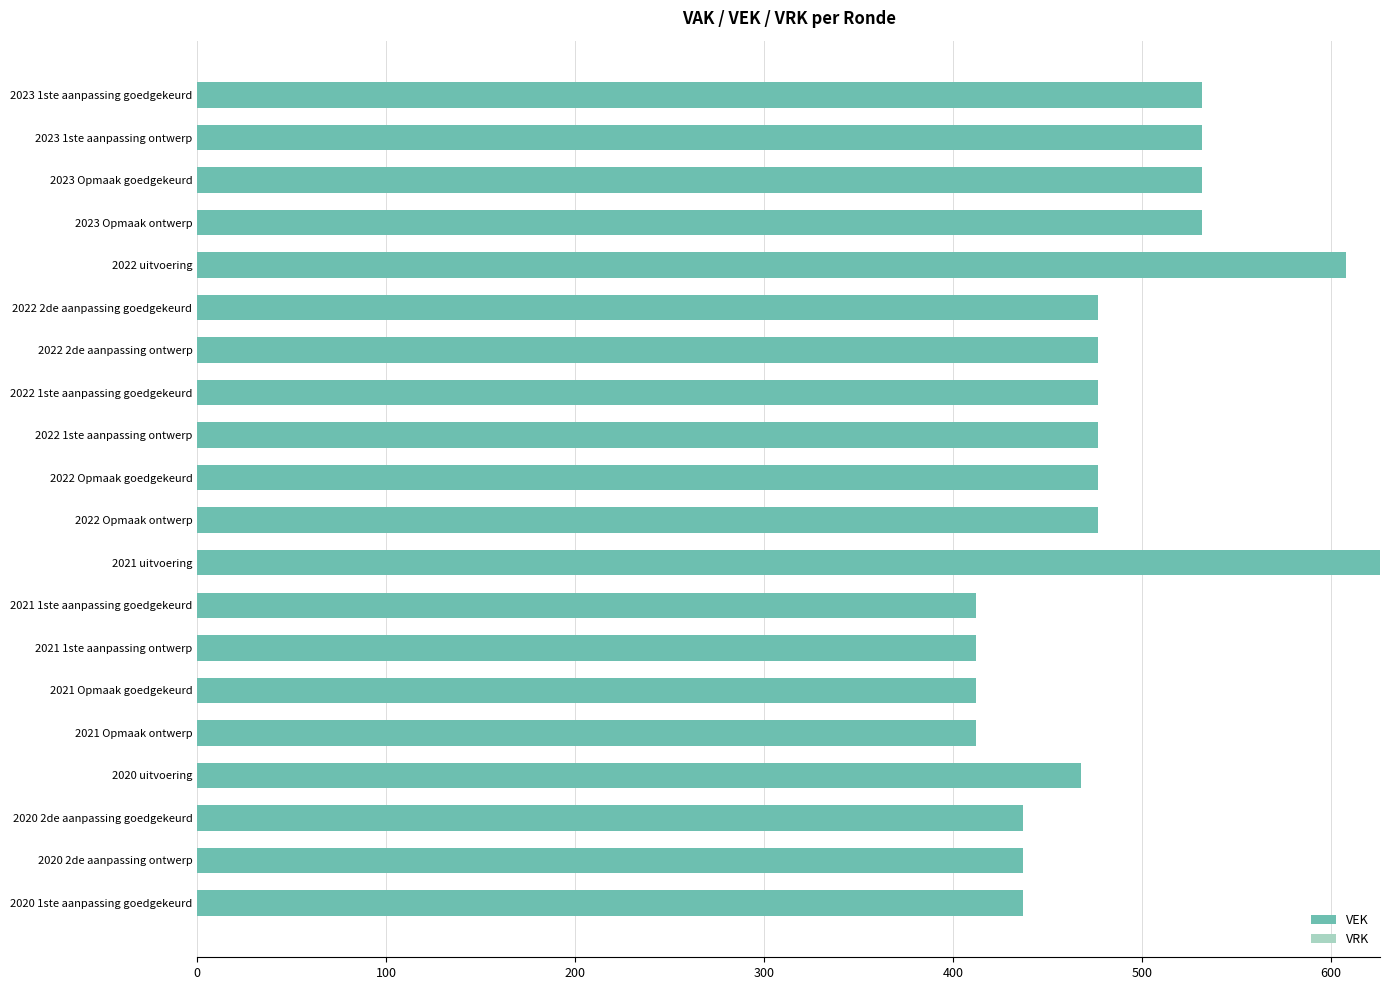

Reading top to bottom, extract all data points from this chart.

532	532	532	532	608	477	477	477	477	477	477	626	412	412	412	412	468	437	437	437